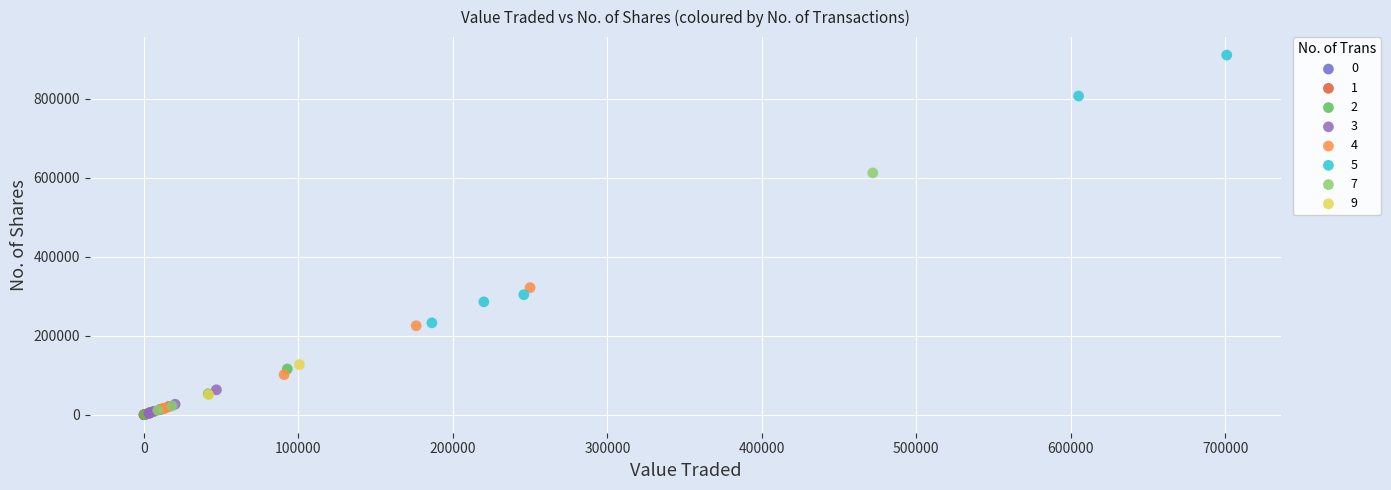

What are all the series names shown in the legend?

0, 1, 2, 3, 4, 5, 7, 9